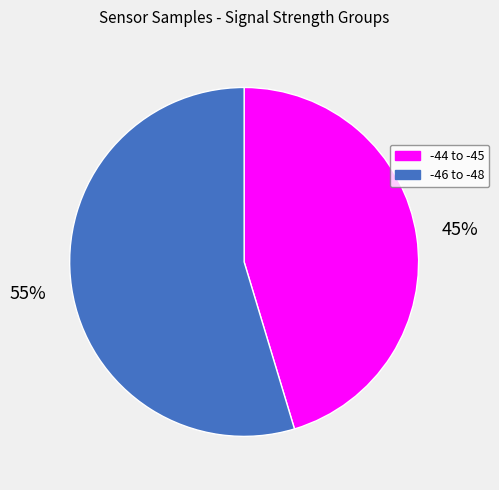

Do -44 to -45 and -46 to -48 together represent more than half of the pie?

Yes